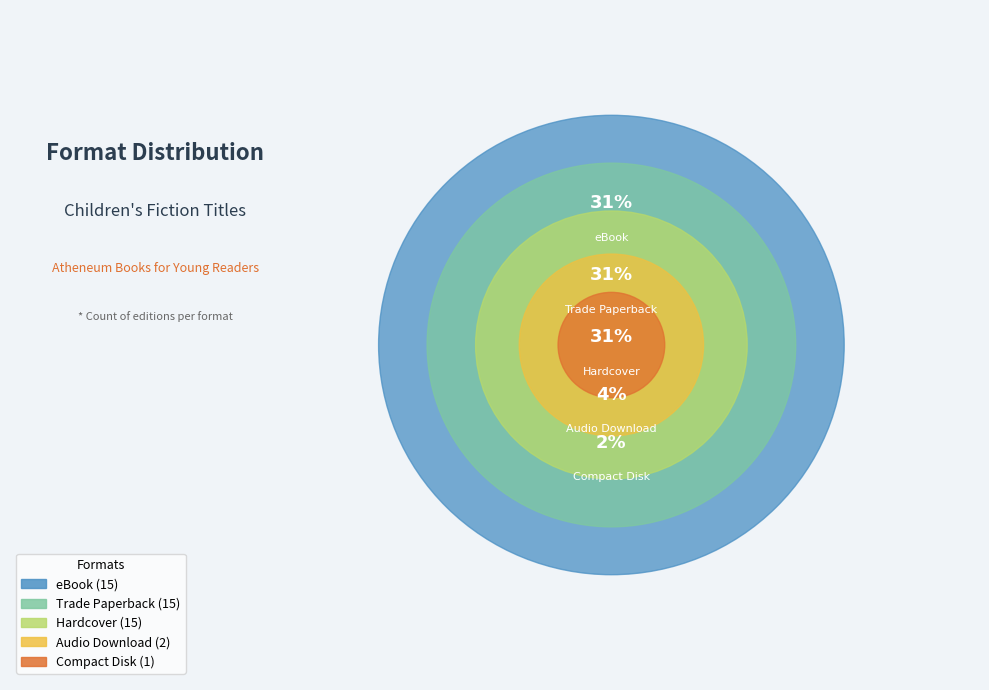

To the nearest percent, what portion does Audio Download represent?

4%